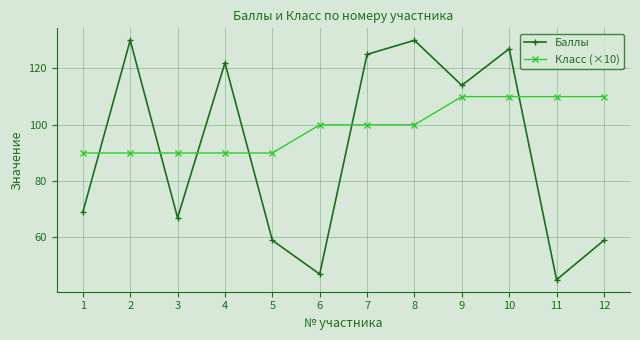

What is the highest value of the Класс (×10) series?

110